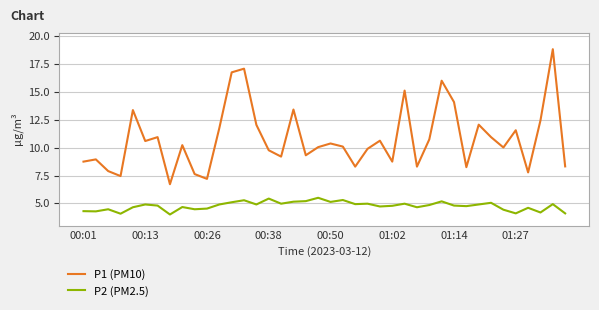

Which series has the largest range (max minus min)?

P1 (PM10)